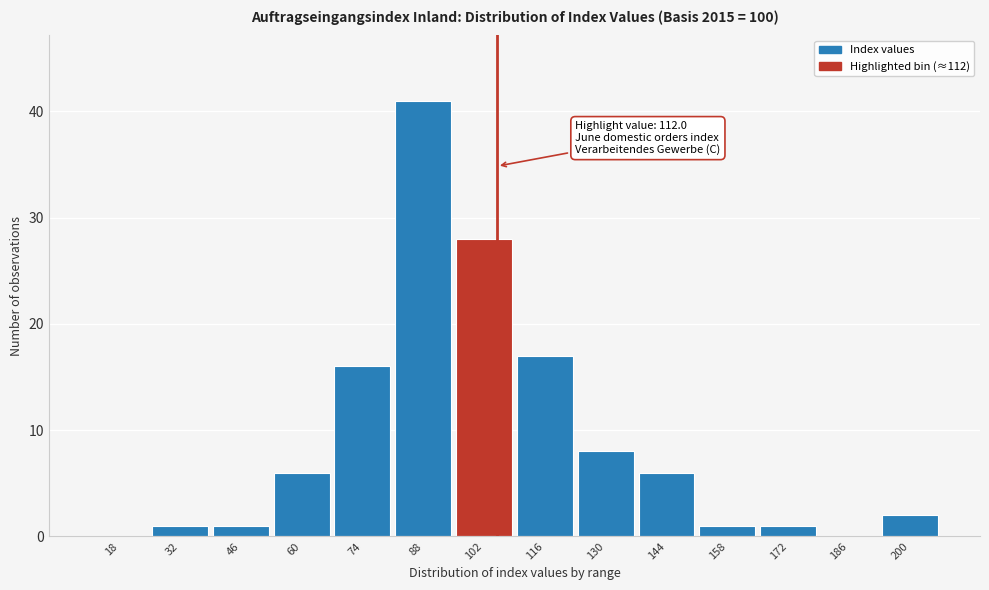

Reading right to left, list all the values displayed in this chart.

200=2	186=0	172=1	158=1	144=6	130=8	116=17	102=28	88=41	74=16	60=6	46=1	32=1	18=0